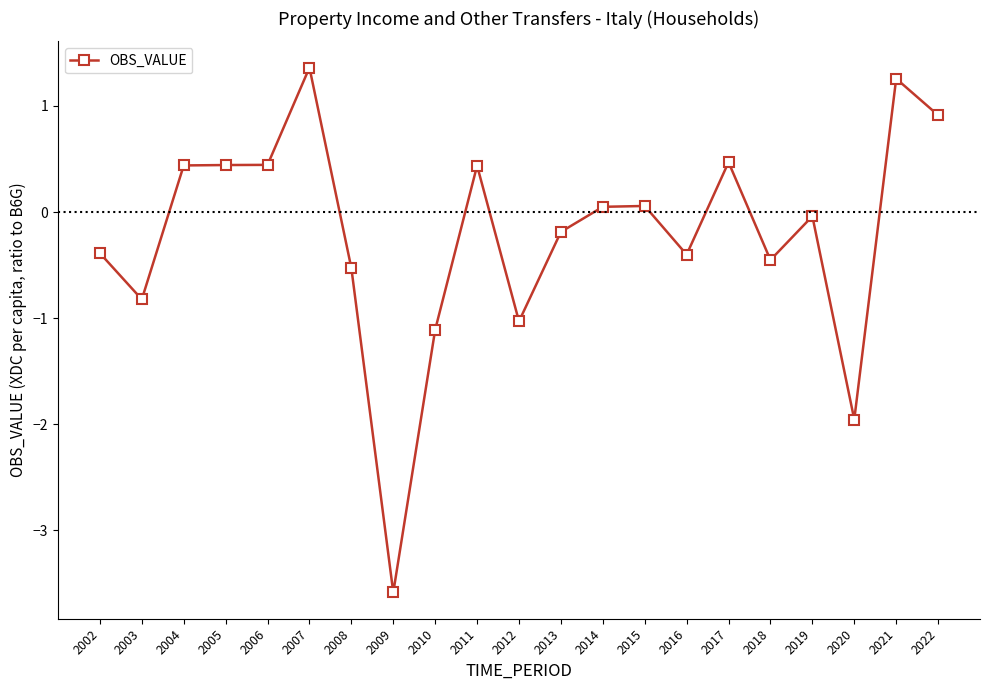

The value at 2008 is -0.5. True or false?

True